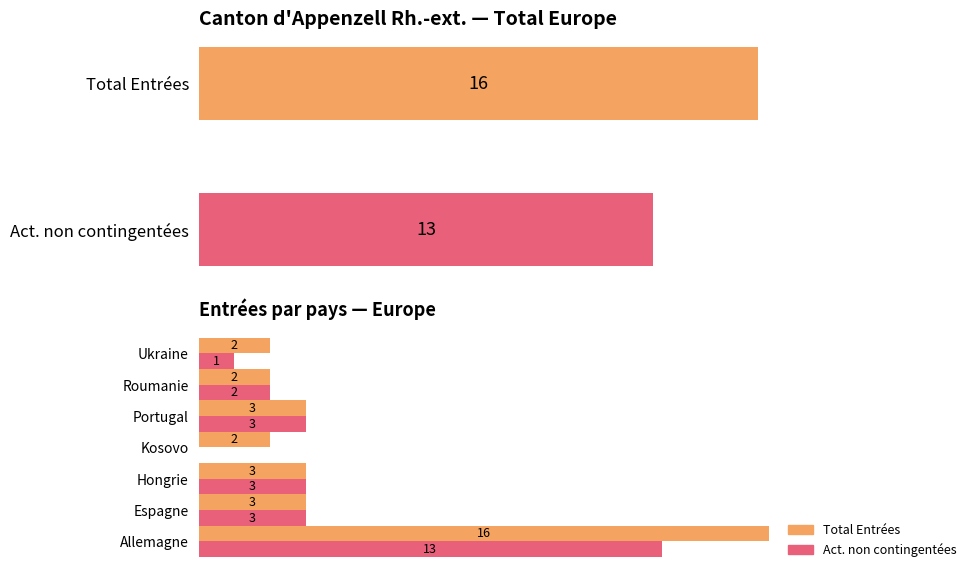

What are all the series names shown in the legend?

Total Entrées, Act. non contingentées